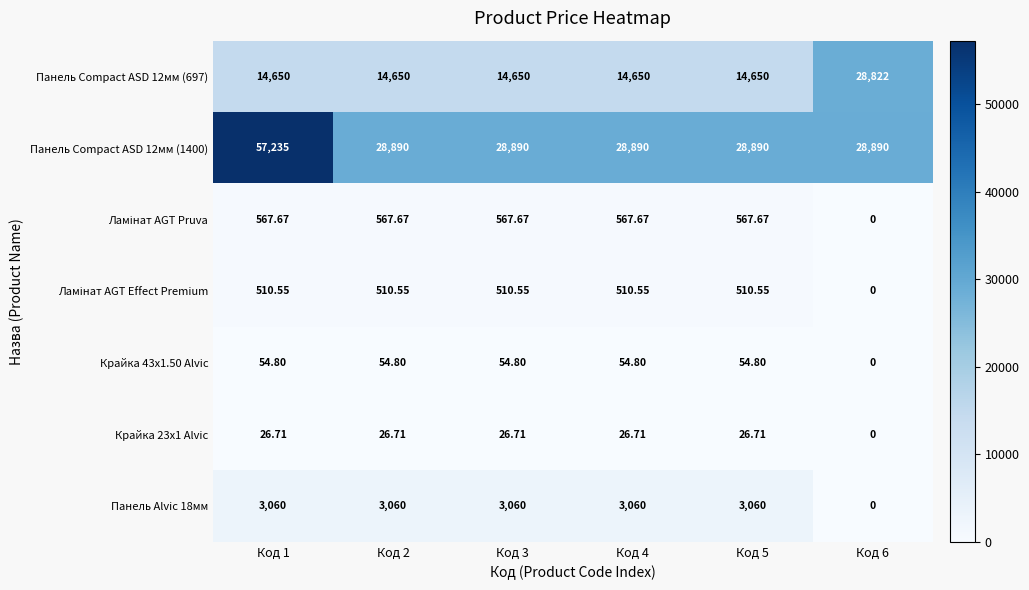

At how many categories does at least one series exceed 40752?

1